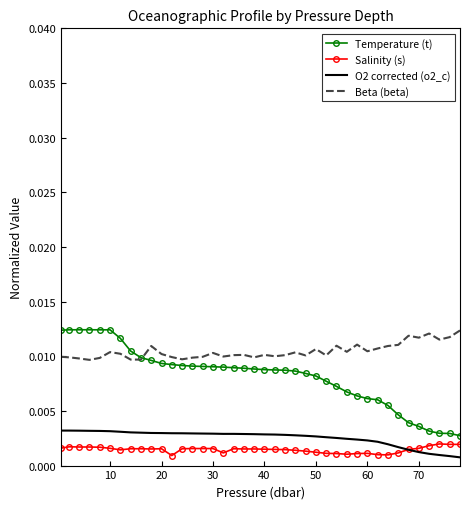

Which series has the largest range (max minus min)?

Temperature (t)